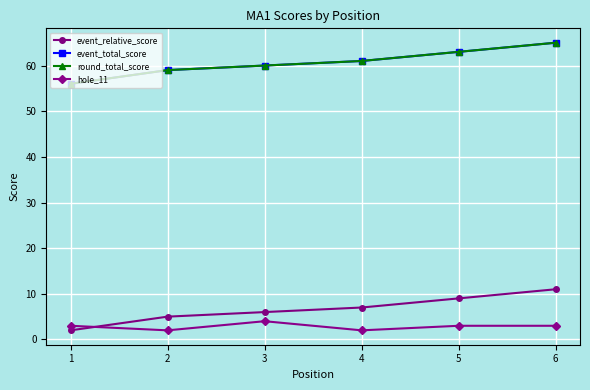

Reading right to left, extract all data points from this chart.

event_relative_score: 6=11	5=9	4=7	3=6	2=5	1=2
event_total_score: 6=65	5=63	4=61	3=60	2=59	1=56
round_total_score: 6=65	5=63	4=61	3=60	2=59	1=56
hole_11: 6=3	5=3	4=2	3=4	2=2	1=3